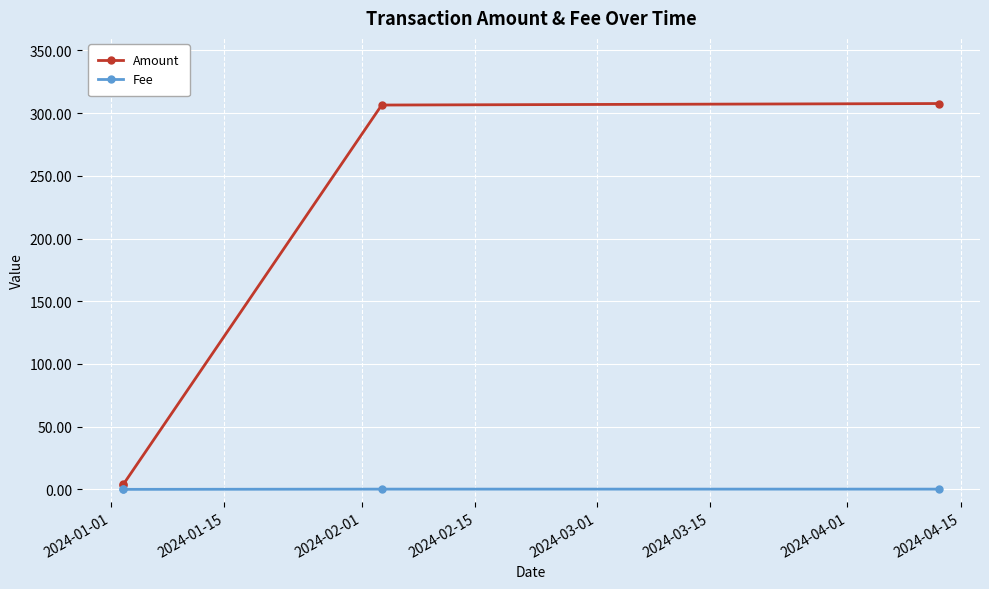

True or false: Amount and Fee cross at least once.

False